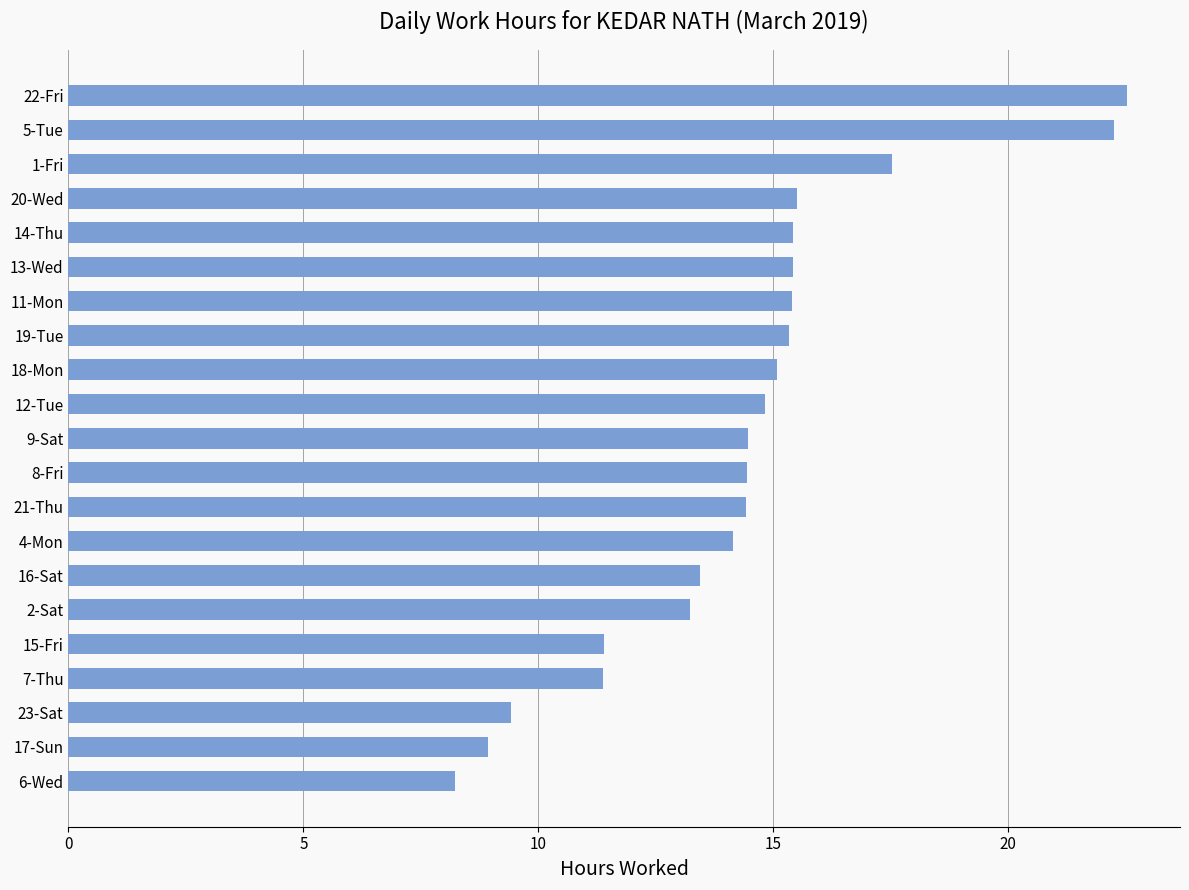

What is the value of the 12th bar from the top?

14.4